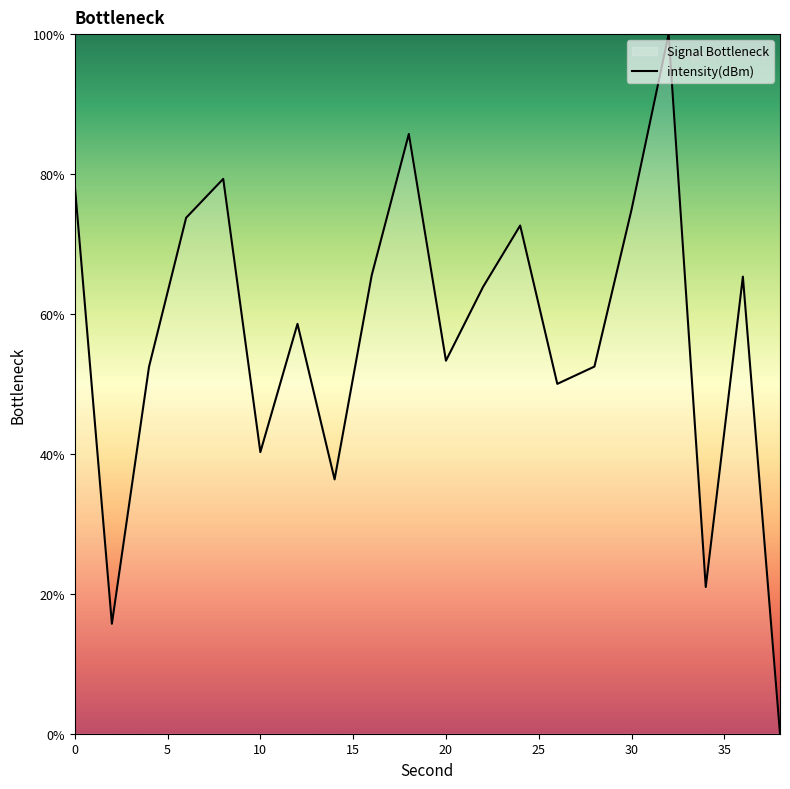

How many series are shown in this chart?

1